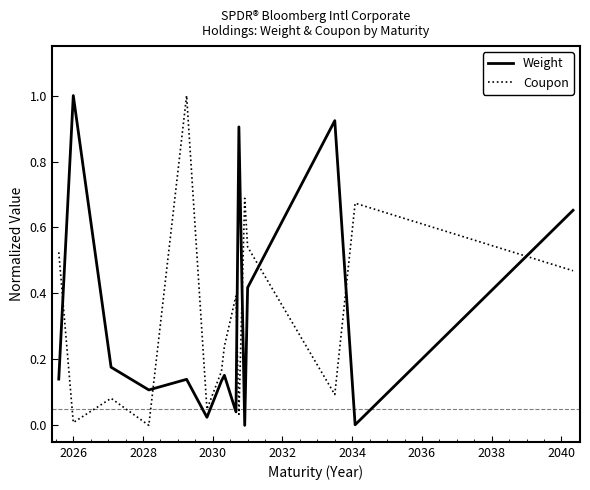

Which series ends up on top after the final intersection of Coupon and Weight?

Weight